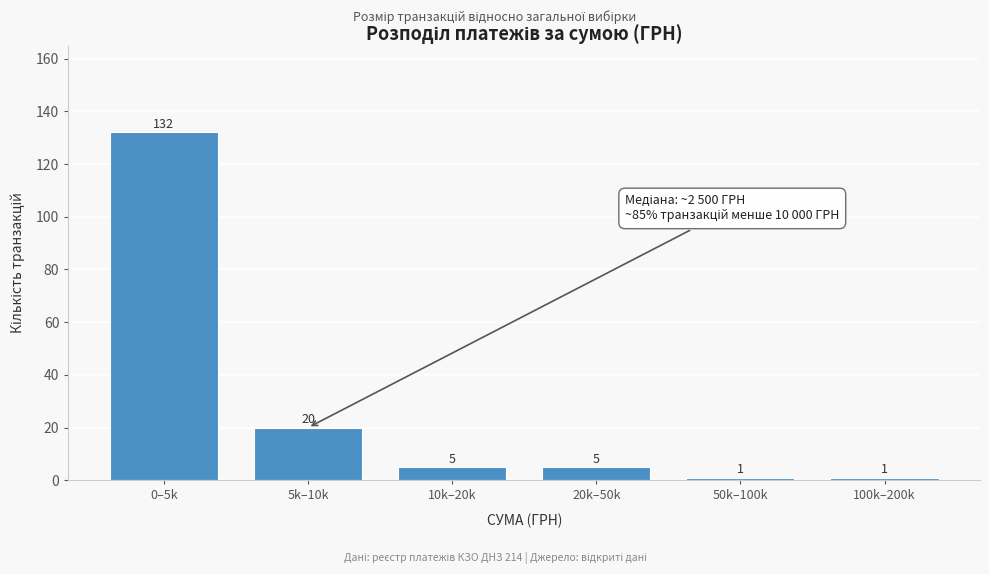

Reading right to left, what are all the values shown in this chart?

100k–200k=1	50k–100k=1	20k–50k=5	10k–20k=5	5k–10k=20	0–5k=132